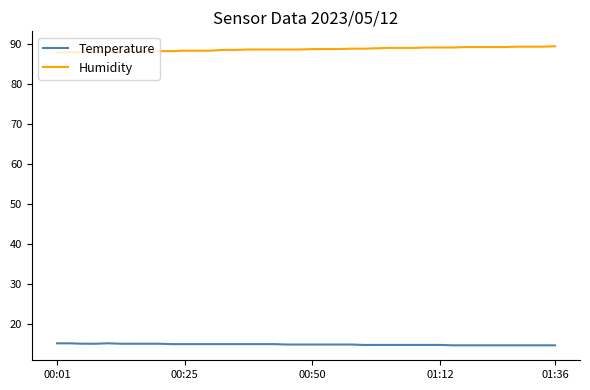

Rank the series by their maximum value, from highest to lowest.

Humidity, Temperature